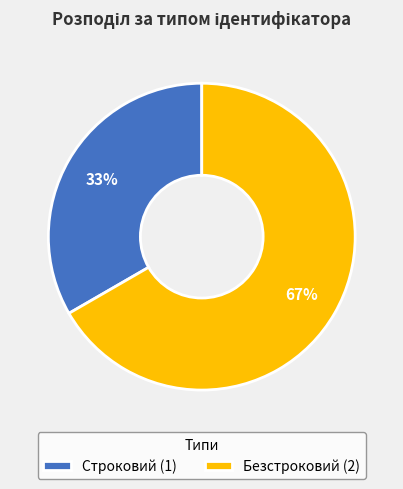

What is the ratio of the value at Безстроковий to the value at Строковий?

2.0